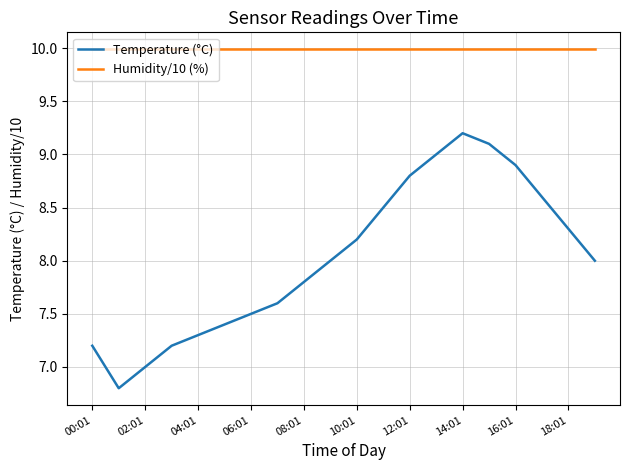

Which series has the largest total across all categories?

Humidity/10 (%)